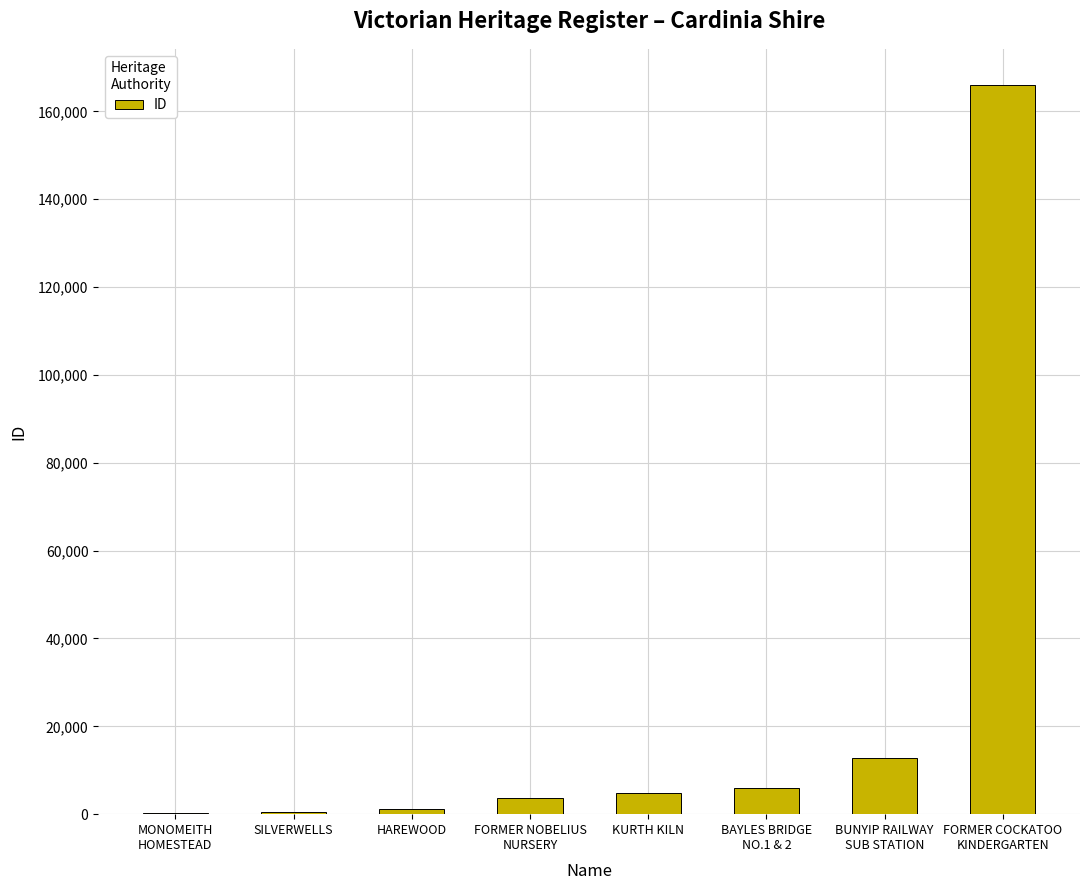

What is the maximum value shown in the chart?

165961